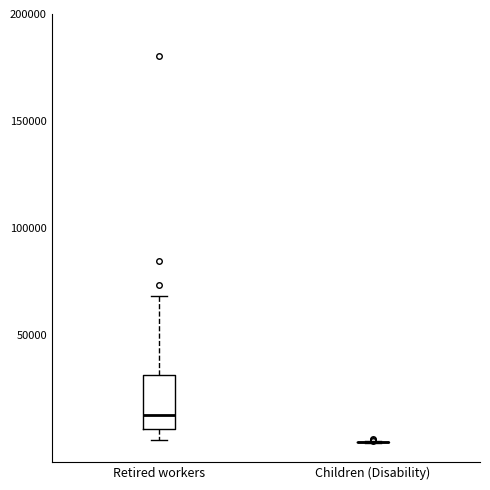

Reading left to right, transcribe this box plot: for each box, give where its median line is, the range the box spans, and where its two whiskers end, as read against the y-axis. The values are not printed on the chart, so give them approximately, as read against the axis.

Retired workers: median 15000, box 5000 to 30000, whiskers 0 to 70000
Children (Disability): box collapsed to a line at 0, whiskers 0 to 0